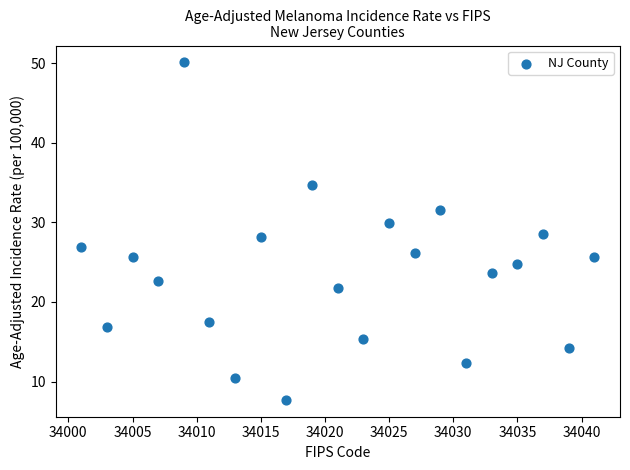

What is the range of X values (max minus min)?

40.0